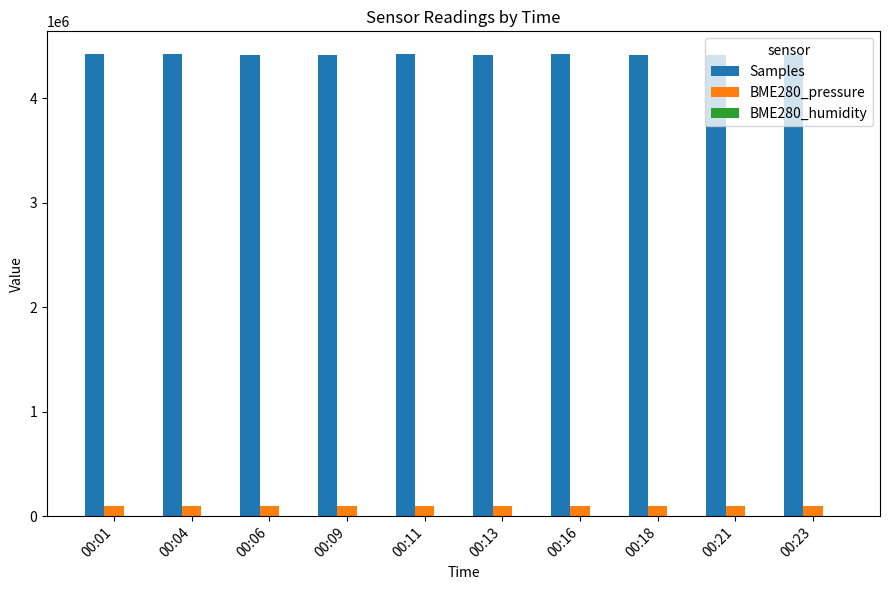

The value of Samples at 00:23 is 1123958.7. True or false?

False